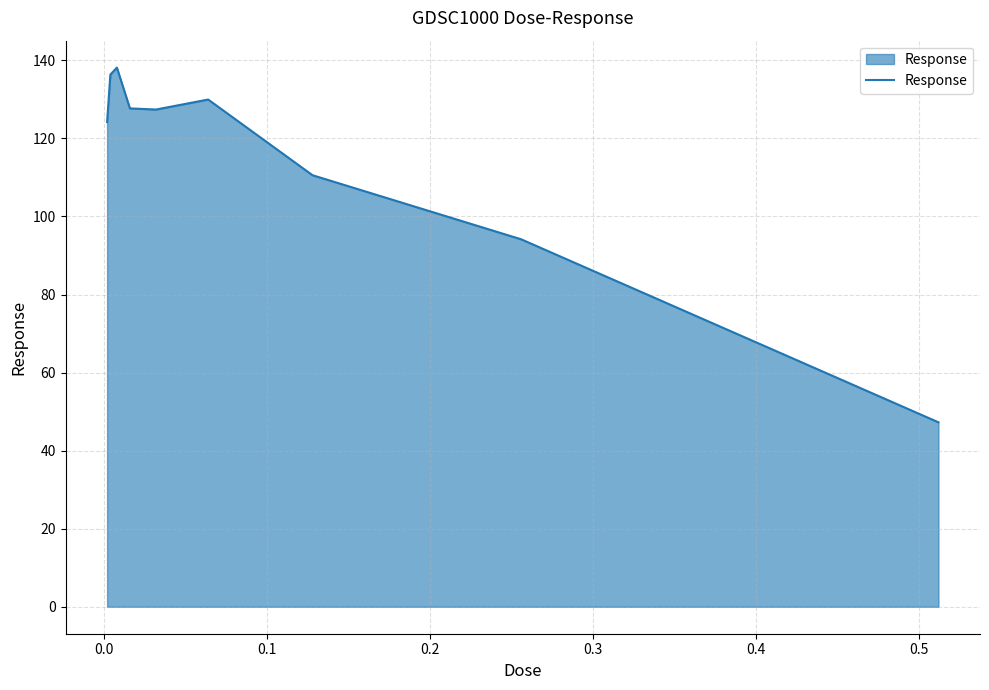

What is the greatest value displayed?

138.1